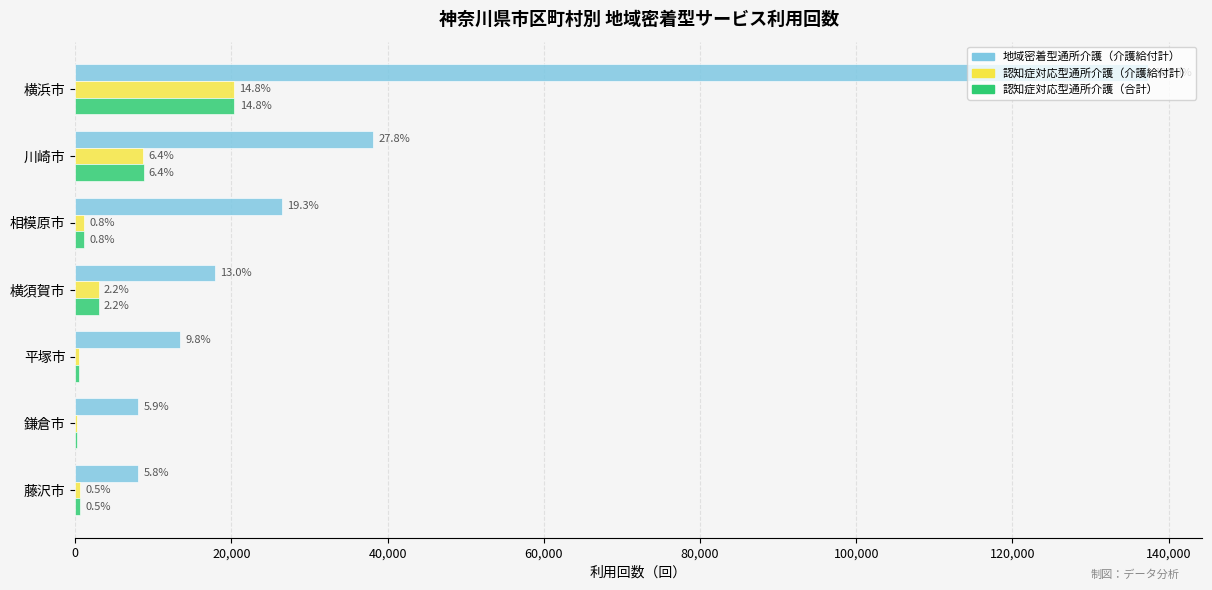

At how many categories does at least one series exceed 41391?

1